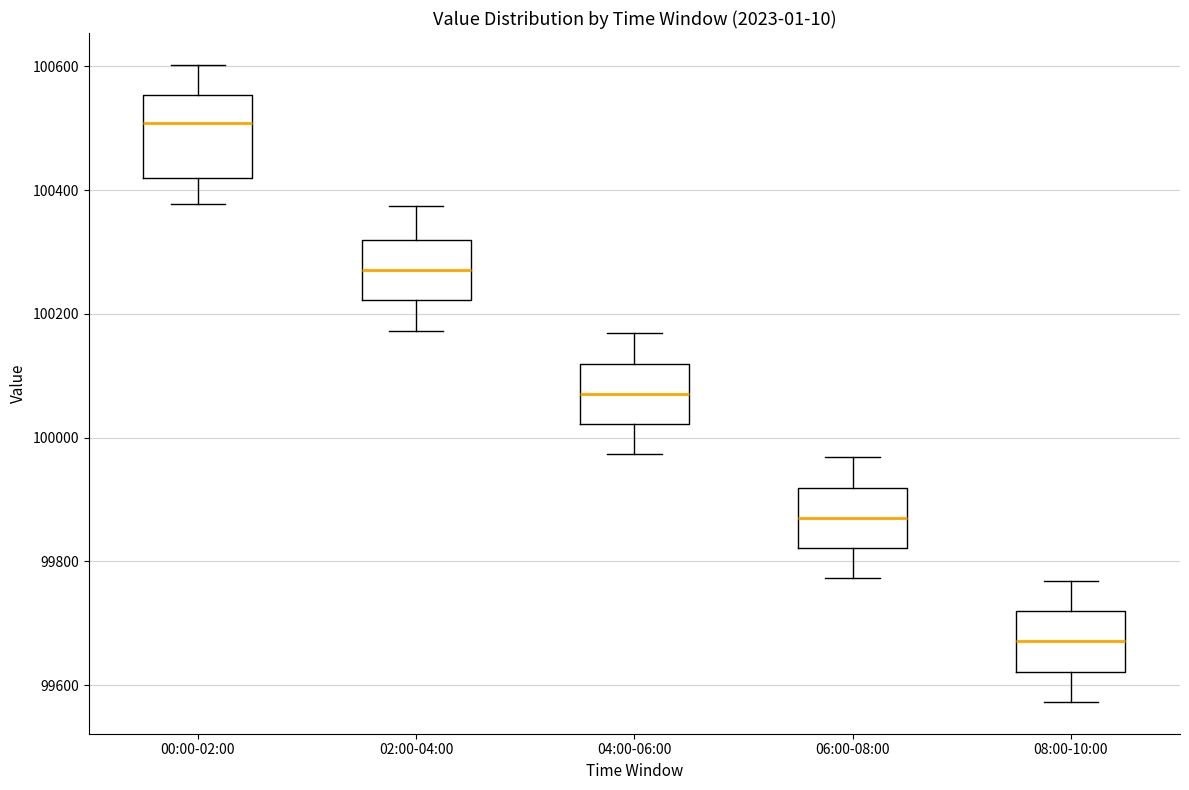

Reading left to right, transcribe this box plot: for each box, give where its median line is, the range the box spans, and where its two whiskers end, as read against the y-axis. The values are not printed on the chart, so give them approximately, as read against the axis.

00:00-02:00: median 100500, box 100420 to 100560, whiskers 100380 to 100600
02:00-04:00: median 100280, box 100220 to 100320, whiskers 100180 to 100380
04:00-06:00: median 100080, box 100020 to 100120, whiskers 99980 to 100160
06:00-08:00: median 99880, box 99820 to 99920, whiskers 99780 to 99960
08:00-10:00: median 99680, box 99620 to 99720, whiskers 99580 to 99760